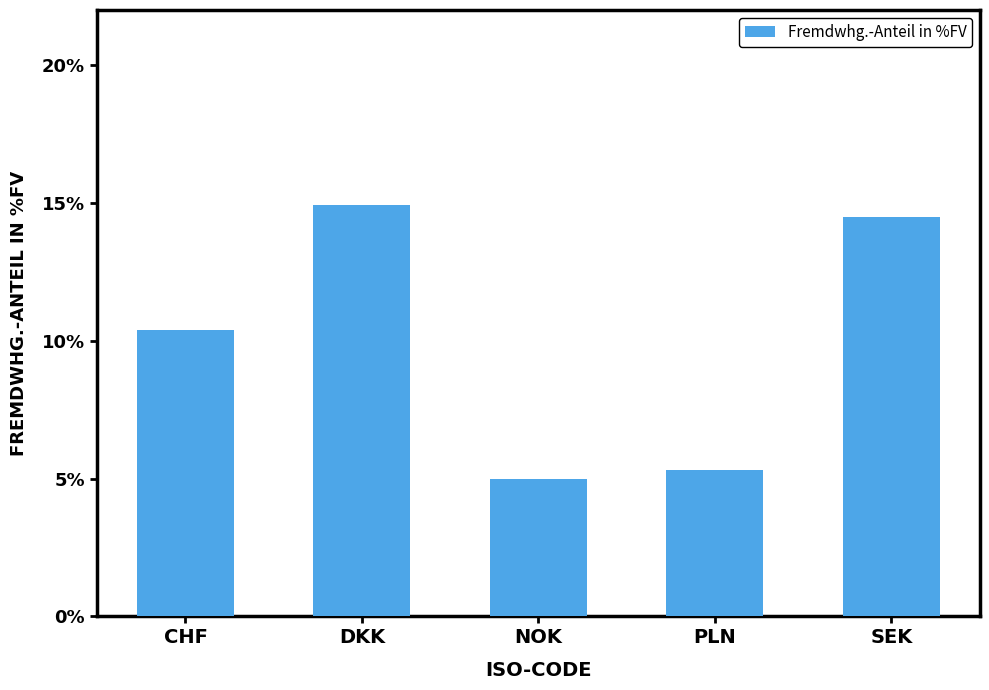

How many distinct data groups are displayed?

1